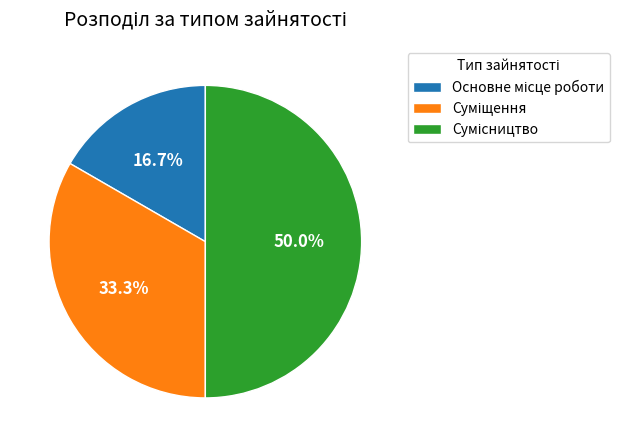

How many slices are in this pie chart?

3